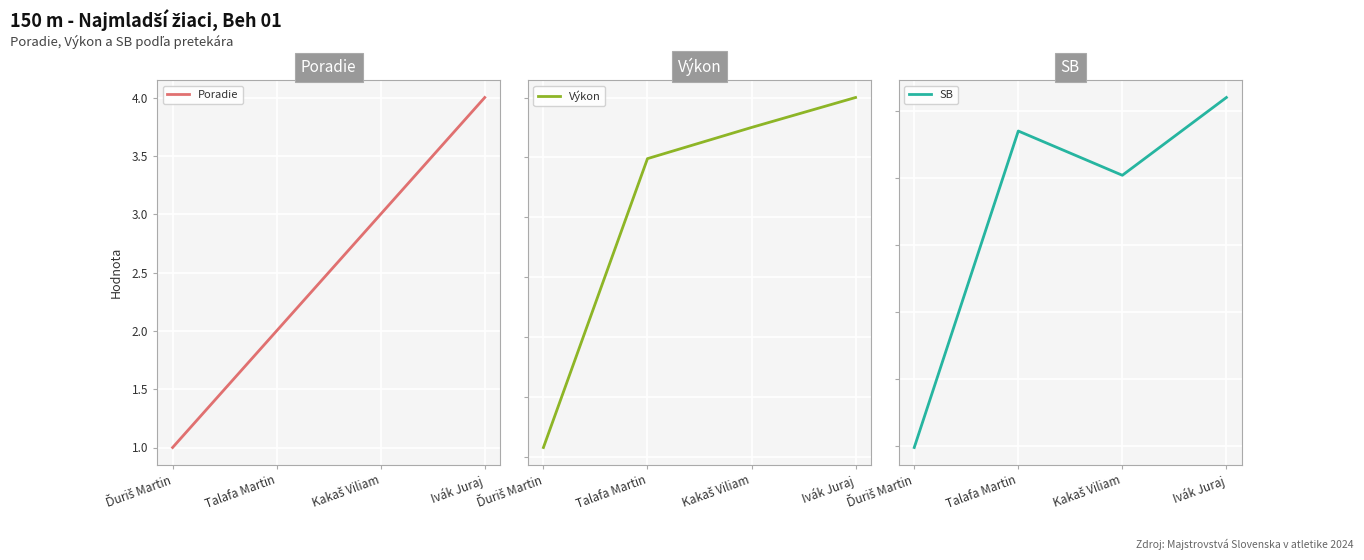

How many data points in Poradie are less than 3?

2